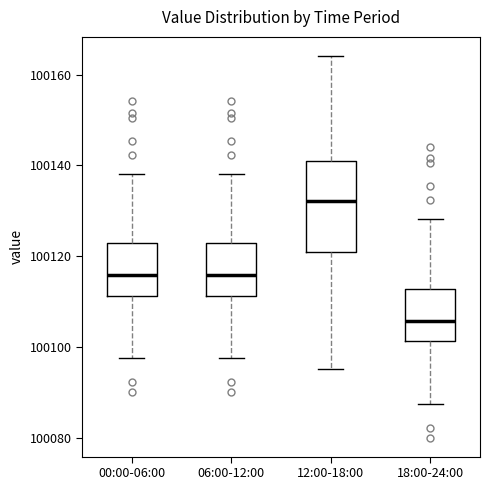

Reading left to right, transcribe this box plot: for each box, give where its median line is, the range the box spans, and where its two whiskers end, as read against the y-axis. The values are not printed on the chart, so give them approximately, as read against the axis.

00:00-06:00: median 100116, box 100112 to 100122, whiskers 100098 to 100138
06:00-12:00: median 100116, box 100112 to 100122, whiskers 100098 to 100138
12:00-18:00: median 100132, box 100122 to 100142, whiskers 100096 to 100164
18:00-24:00: median 100106, box 100102 to 100112, whiskers 100088 to 100128